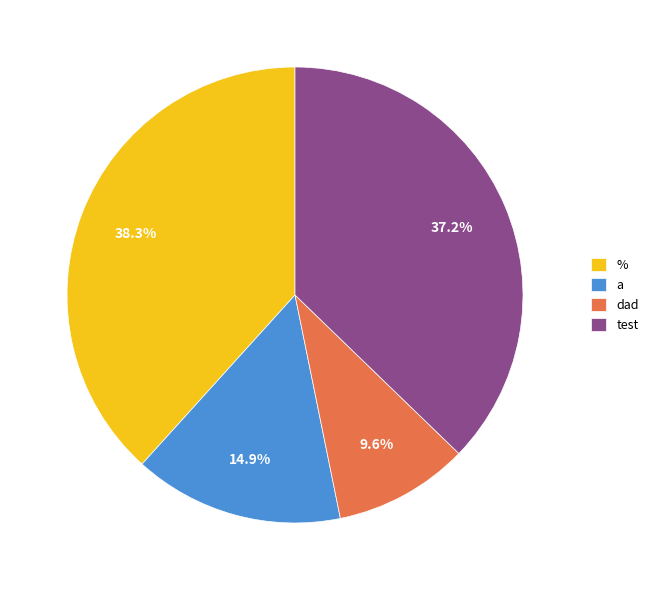

Which category has the smallest portion of the pie?

dad